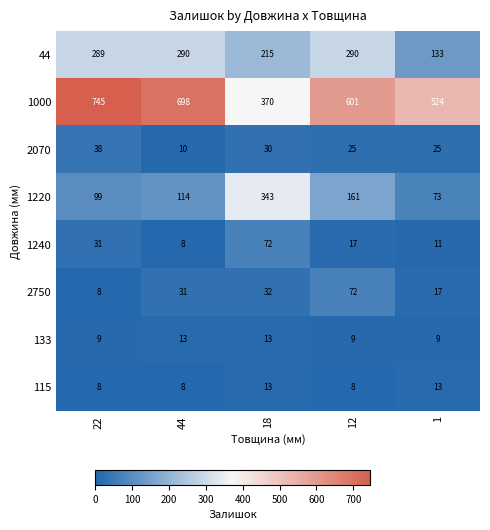

How many categories are shown in the chart?

5